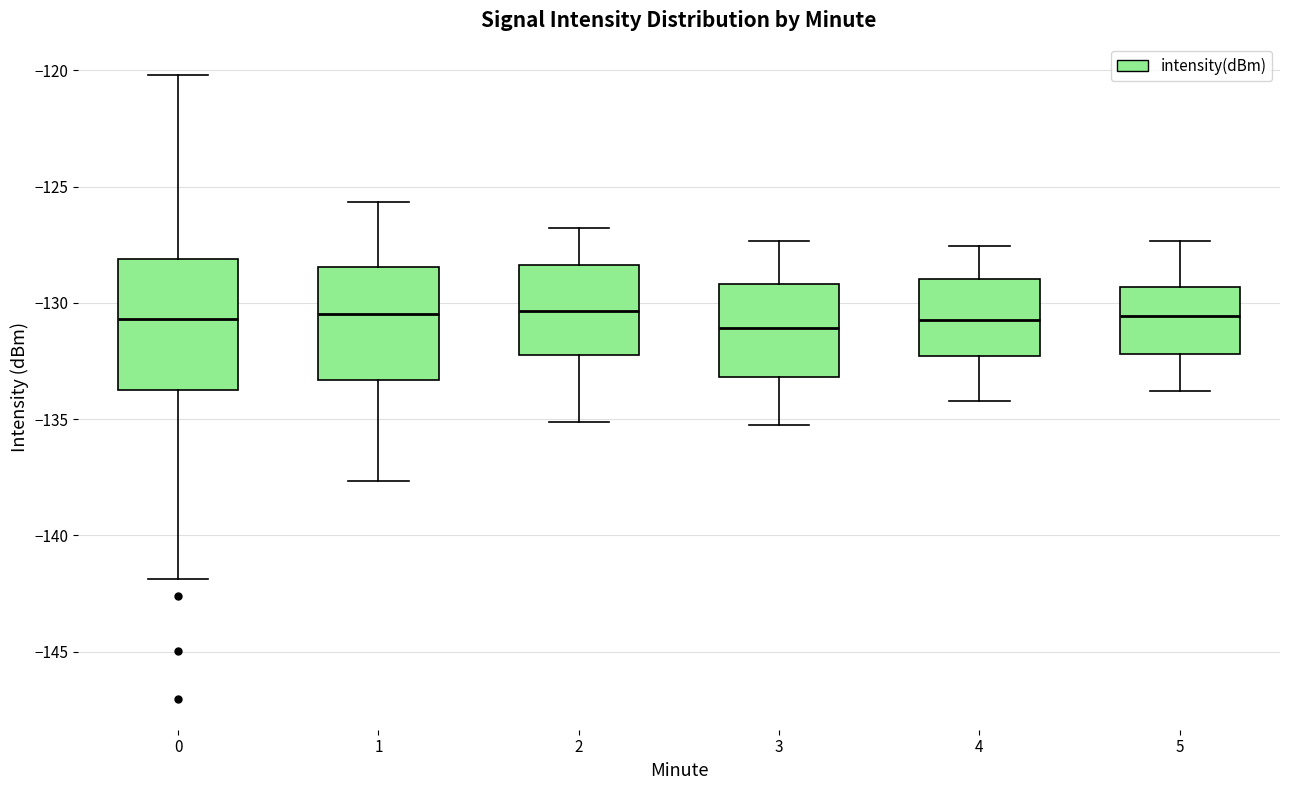

Reading left to right, transcribe this box plot: for each box, give where its median line is, the range the box spans, and where its two whiskers end, as read against the y-axis. The values are not printed on the chart, so give them approximately, as read against the axis.

0: median -130.5, box -133.5 to -128.0, whiskers -142.0 to -120.0
1: median -130.5, box -133.5 to -128.5, whiskers -137.5 to -125.5
2: median -130.5, box -132.0 to -128.5, whiskers -135.0 to -127.0
3: median -131.0, box -133.0 to -129.0, whiskers -135.0 to -127.5
4: median -130.5, box -132.5 to -129.0, whiskers -134.0 to -127.5
5: median -130.5, box -132.0 to -129.5, whiskers -134.0 to -127.5